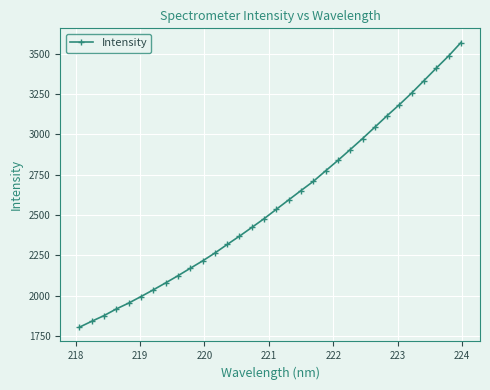

What is the smallest value displayed?

1803.4